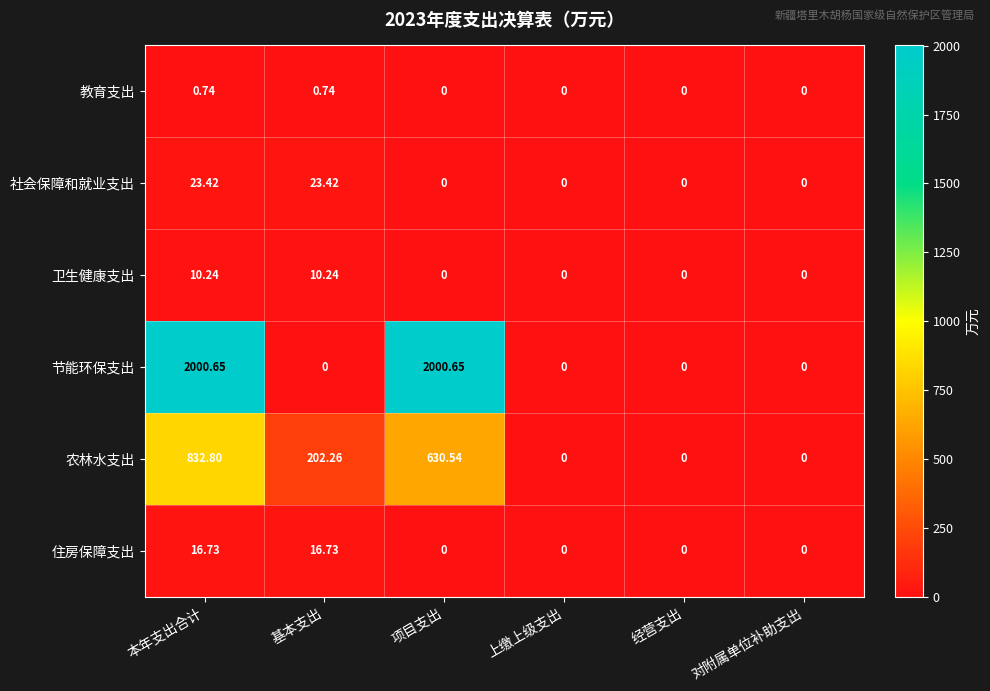

Which series has the largest total across all categories?

节能环保支出